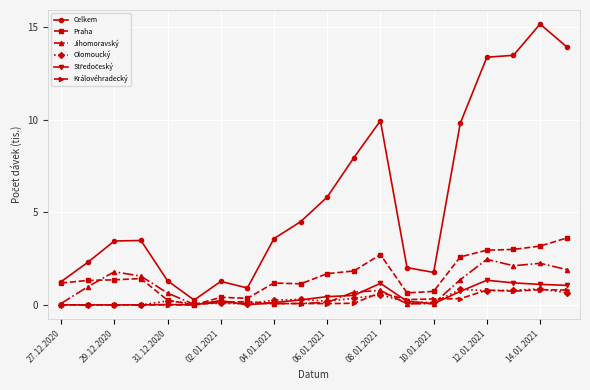

Which series has the widest spread of values?

Celkem